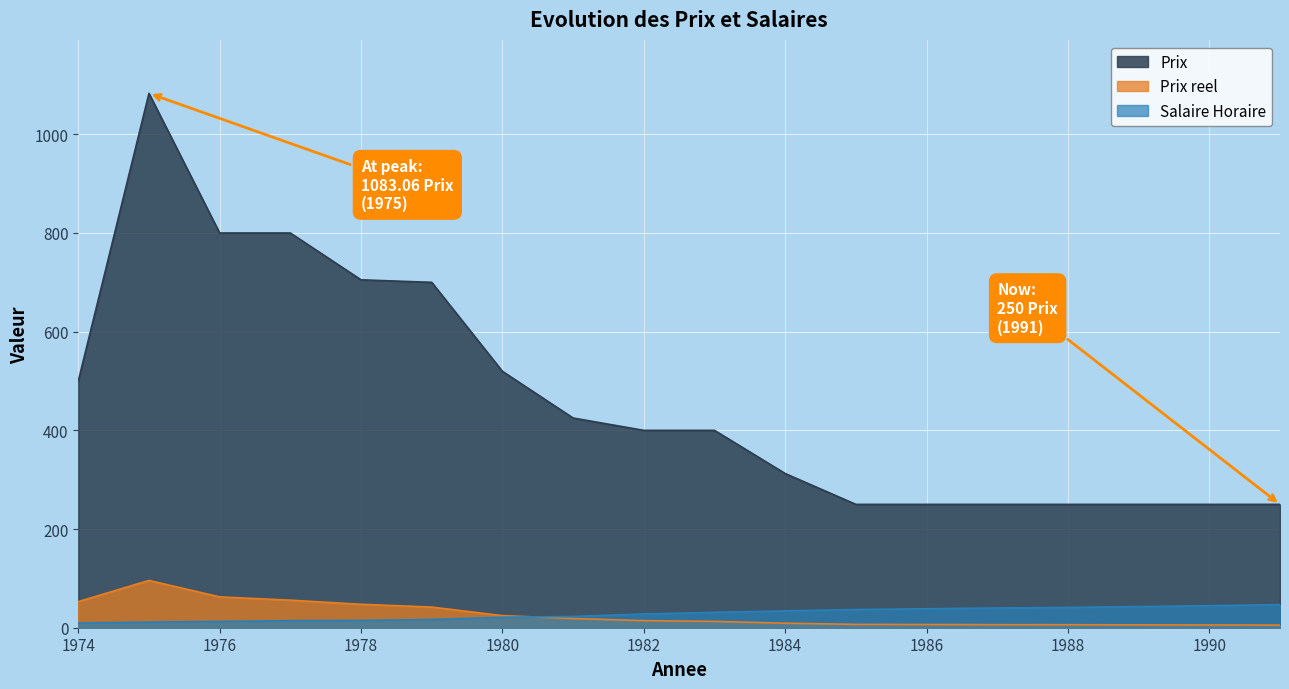

Is it true that Salaire Horaire equals 41.1 at 1988?

True